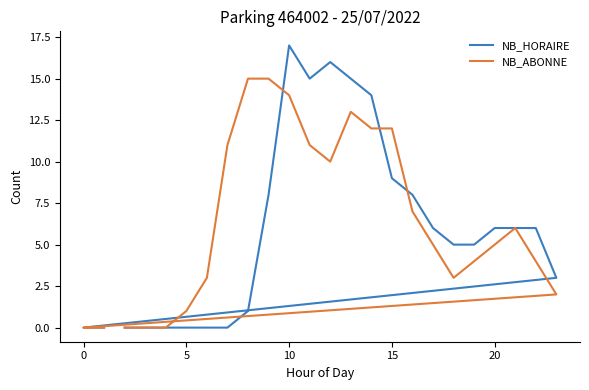

List the series in order of their overall mean, highest first.

NB_ABONNE, NB_HORAIRE